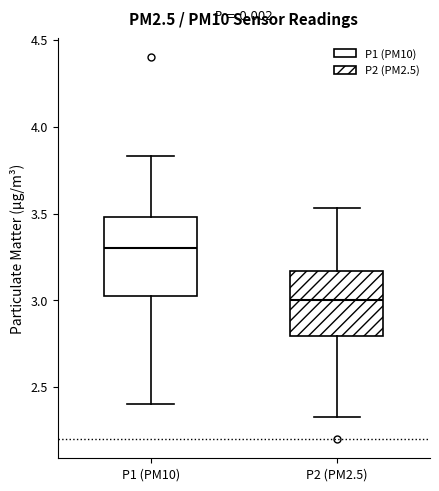

Where is the lower edge of the box for P2 (PM2.5) on the y-axis? The values are not printed on the chart, so give them approximately, as read against the axis.

2.80